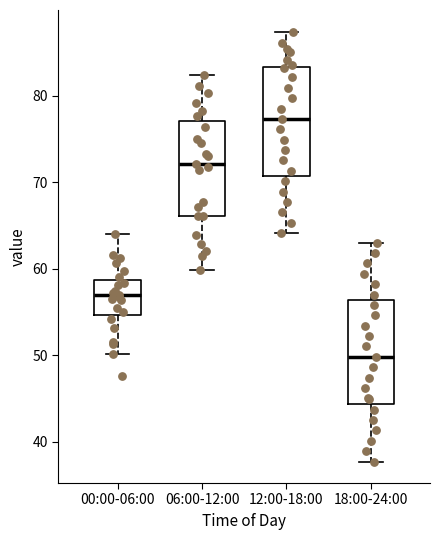

Where is the lower edge of the box for 00:00-06:00 on the y-axis? The values are not printed on the chart, so give them approximately, as read against the axis.

55